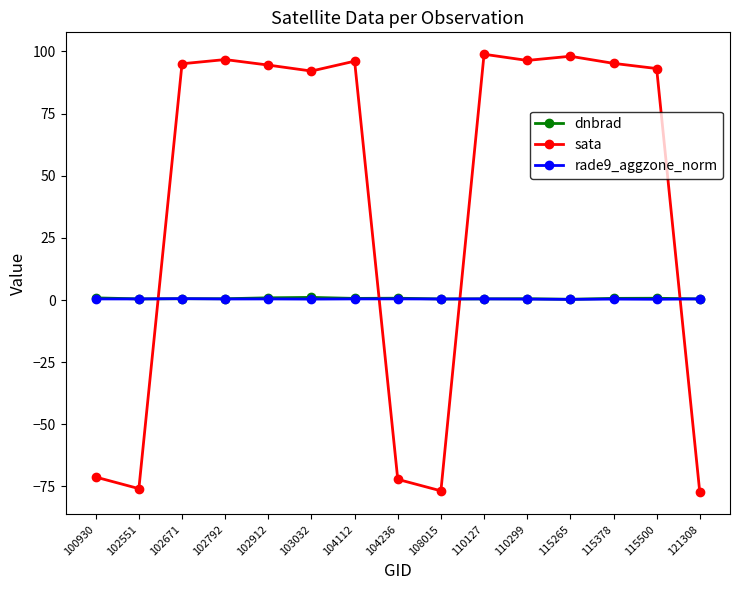

What is the minimum value for sata?

-77.4